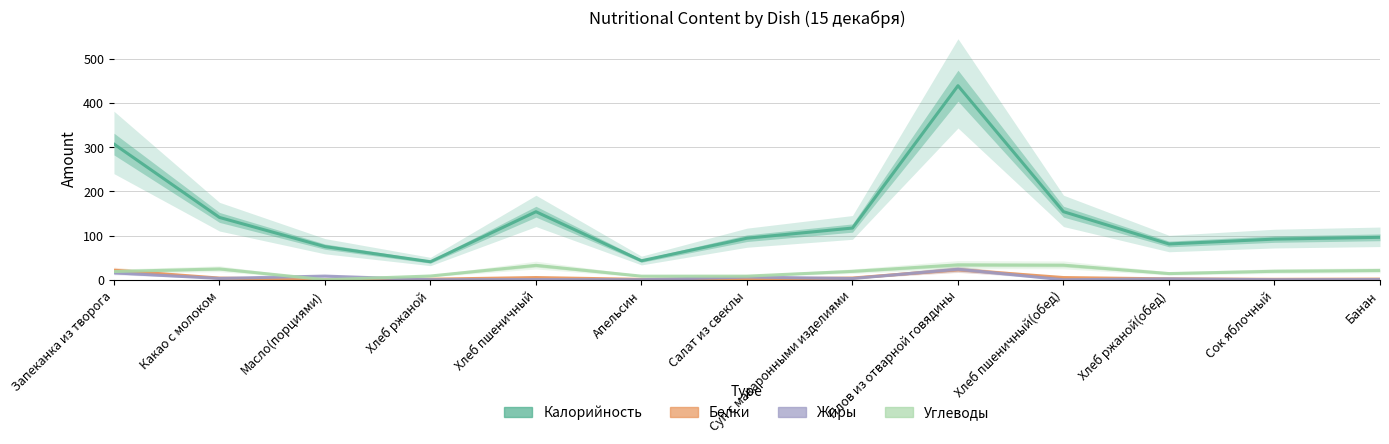

How many positive values does the Жиры series have?

12